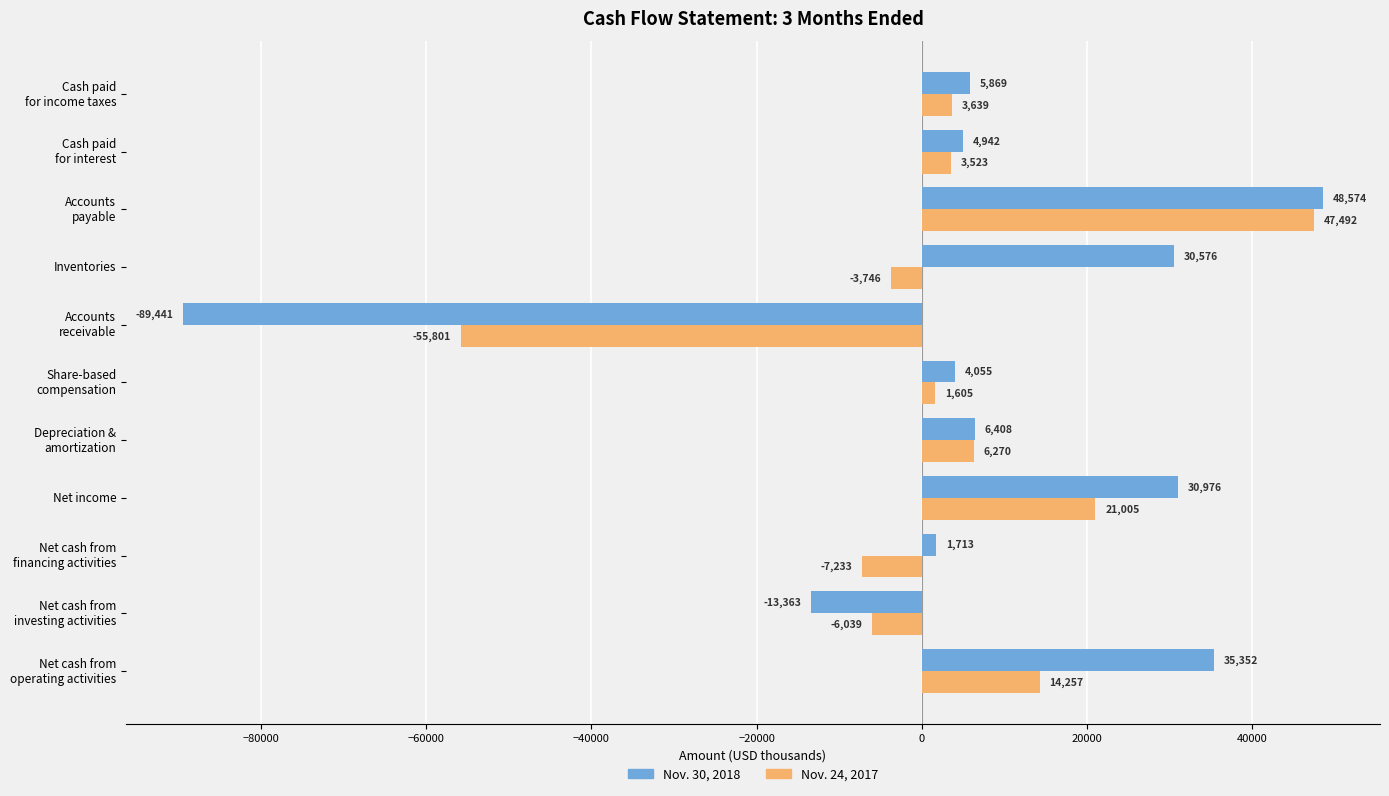

Rank the series by their maximum value, from lowest to highest.

Nov. 24, 2017, Nov. 30, 2018